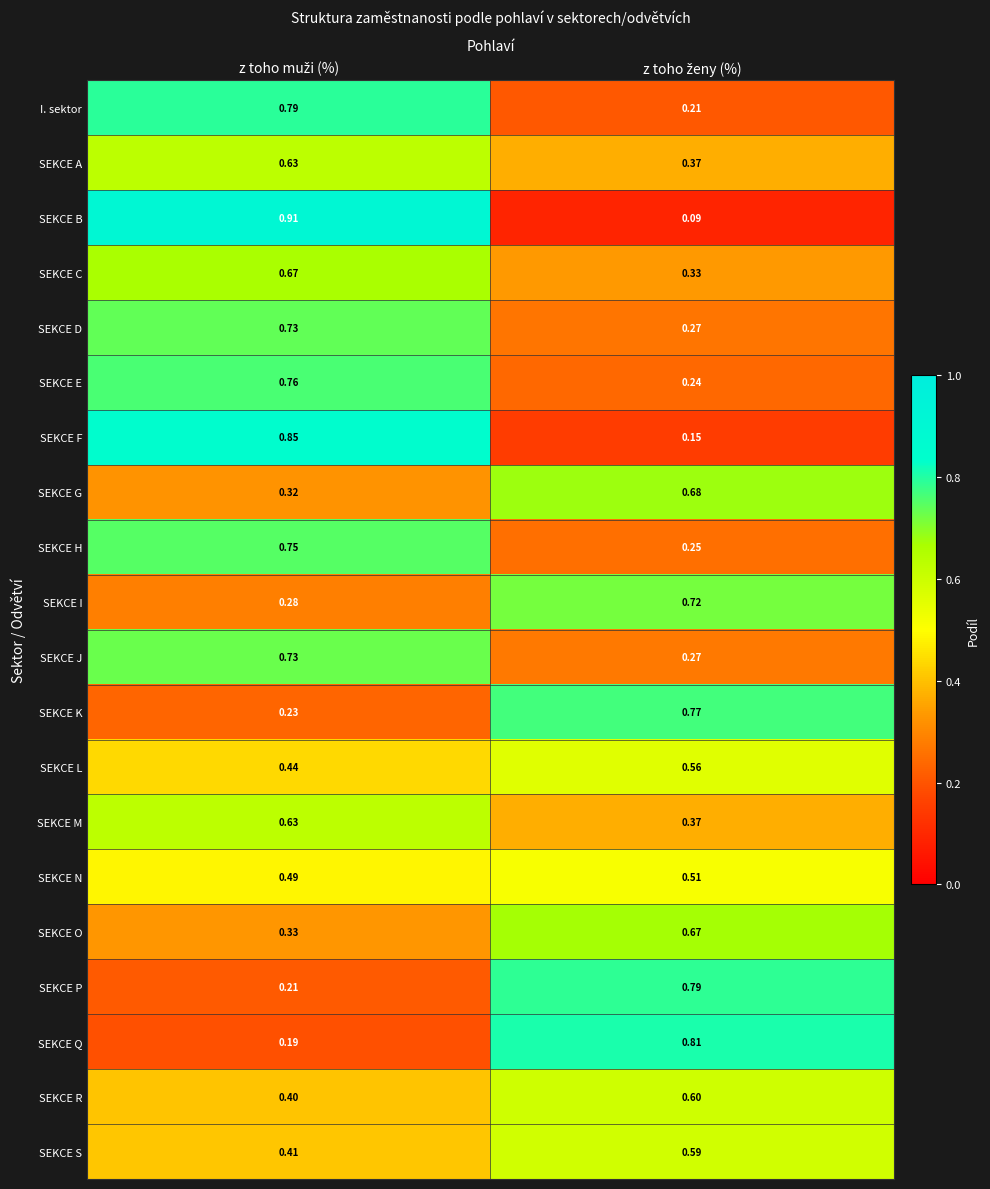

How many data points does each series have?

2